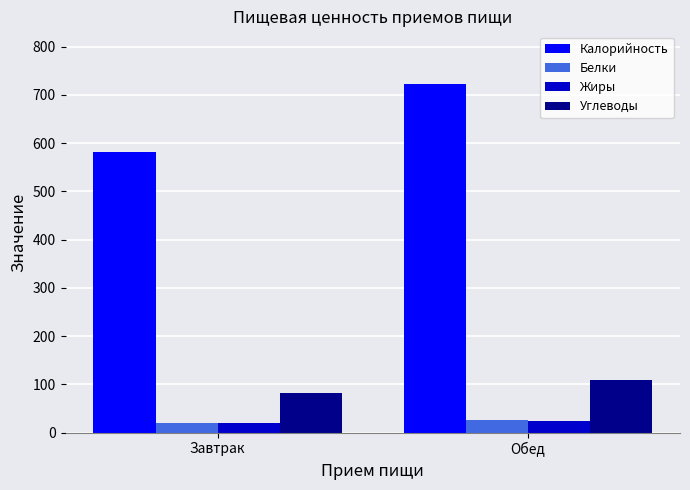

At how many categories does at least one series exceed 298?

2